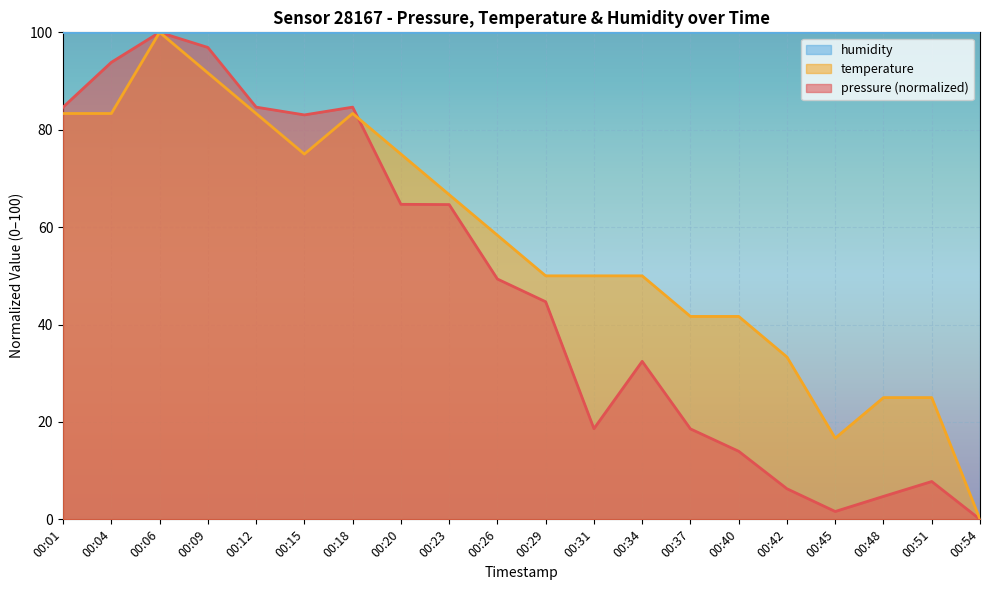

True or false: temperature and pressure cross at least once.

True